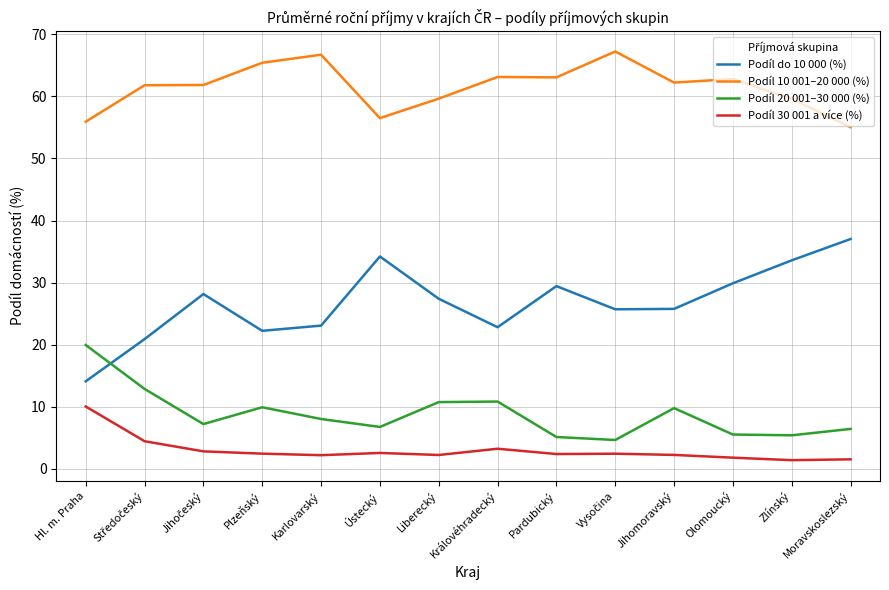

What is the difference between the highest and lowest values at Moravskoslezský?

53.5